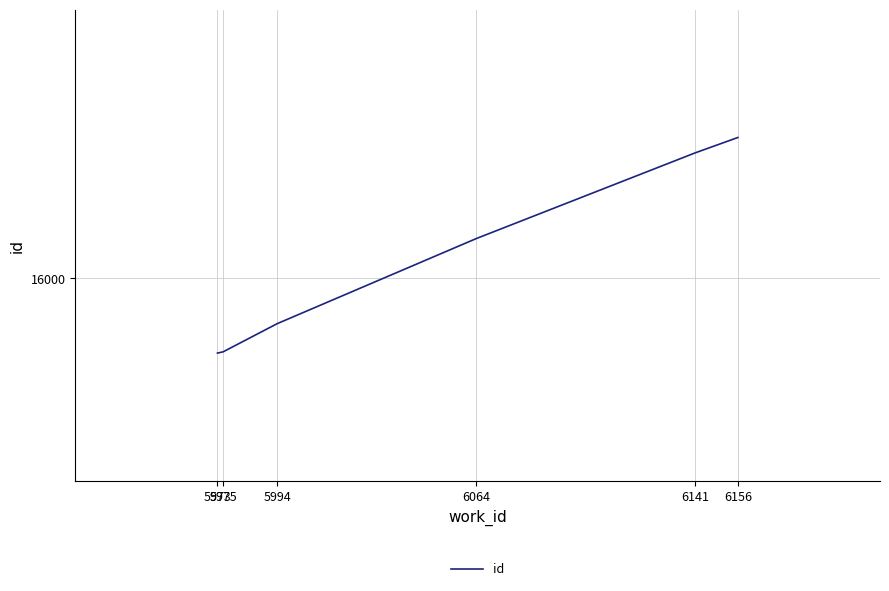

What is the change in value from 5973 to 5975?

+2